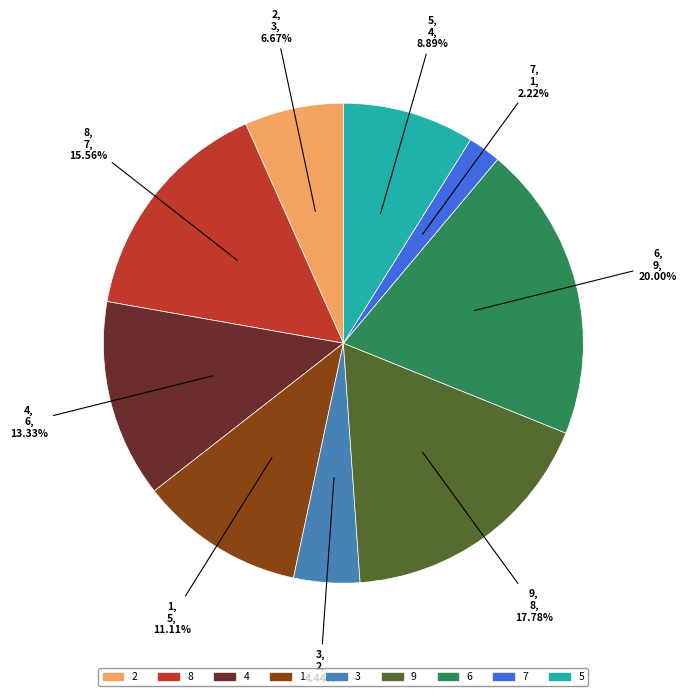

Which has a higher value, 8 or 5?

8